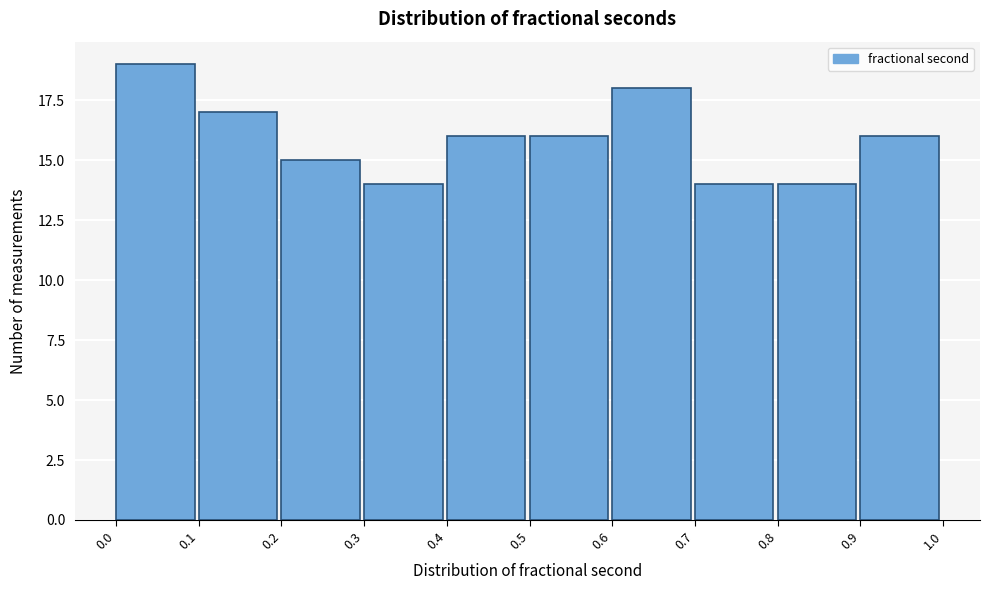

Over which range of the x-axis is the bar tallest?

0.0 to 0.1